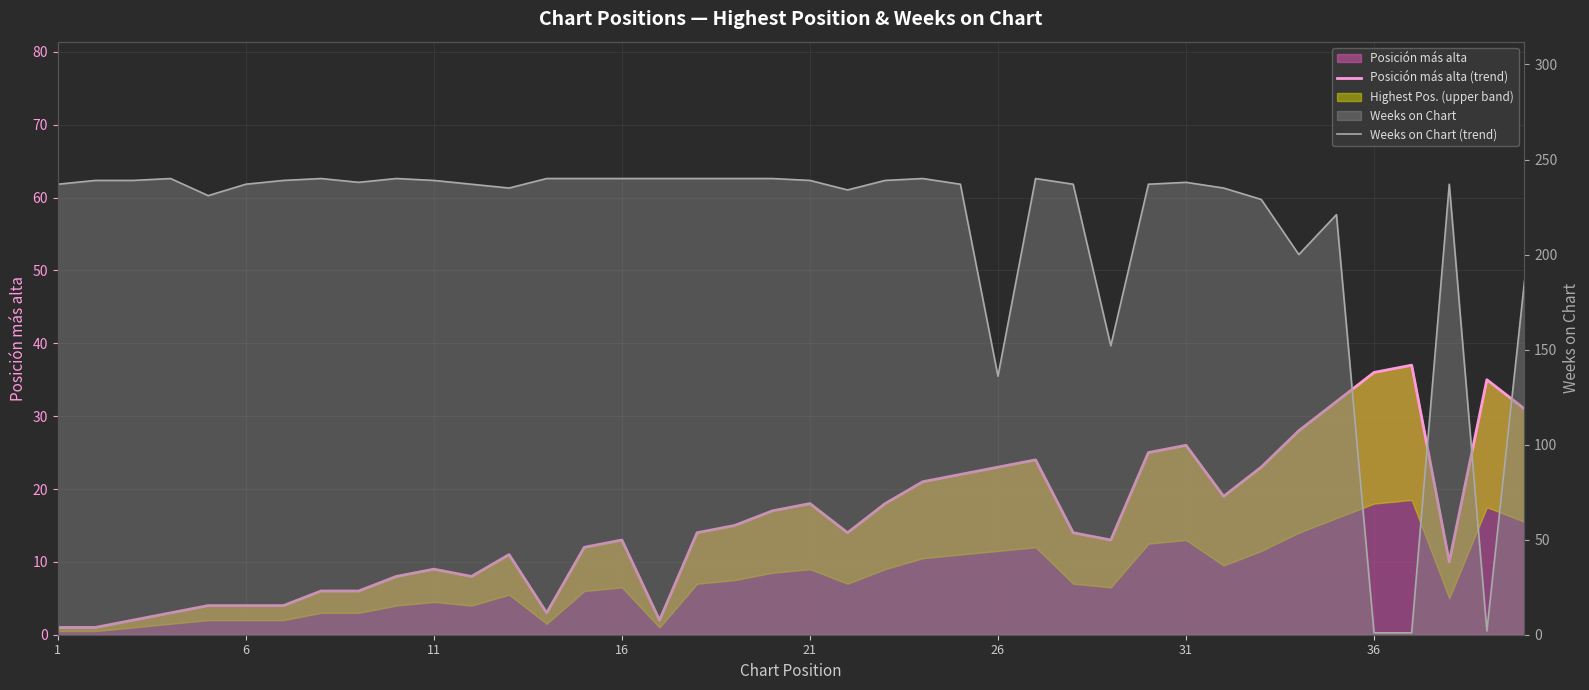

True or false: Weeks on Chart (trend) and Posición más alta (trend) cross at least once.

True